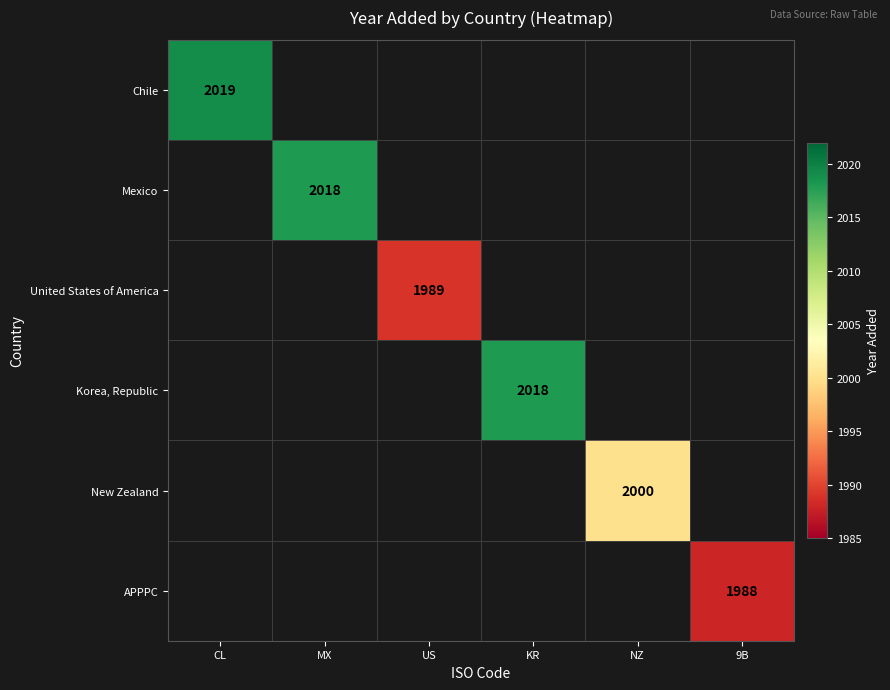

The value of Chile at CL is 2019. True or false?

True